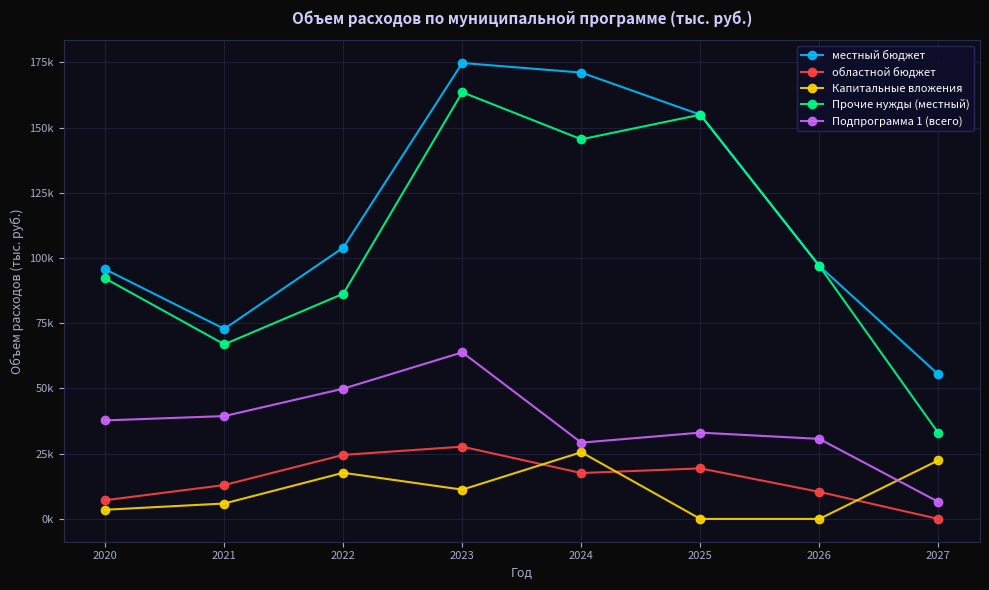

What are all the series names shown in the legend?

местный бюджет, областной бюджет, Капитальные вложения, Прочие нужды (местный), Подпрограмма 1 (всего)